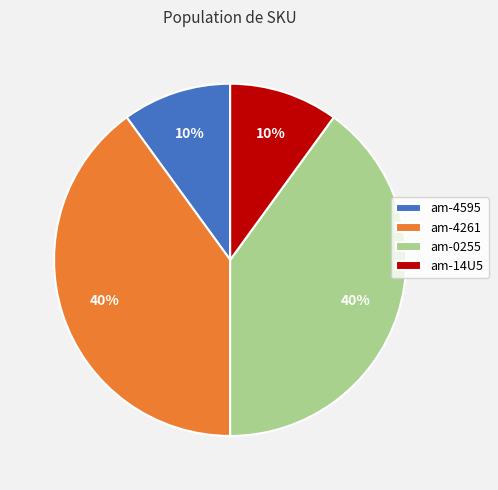

Is it true that am-0255 is 47% of the pie?

False